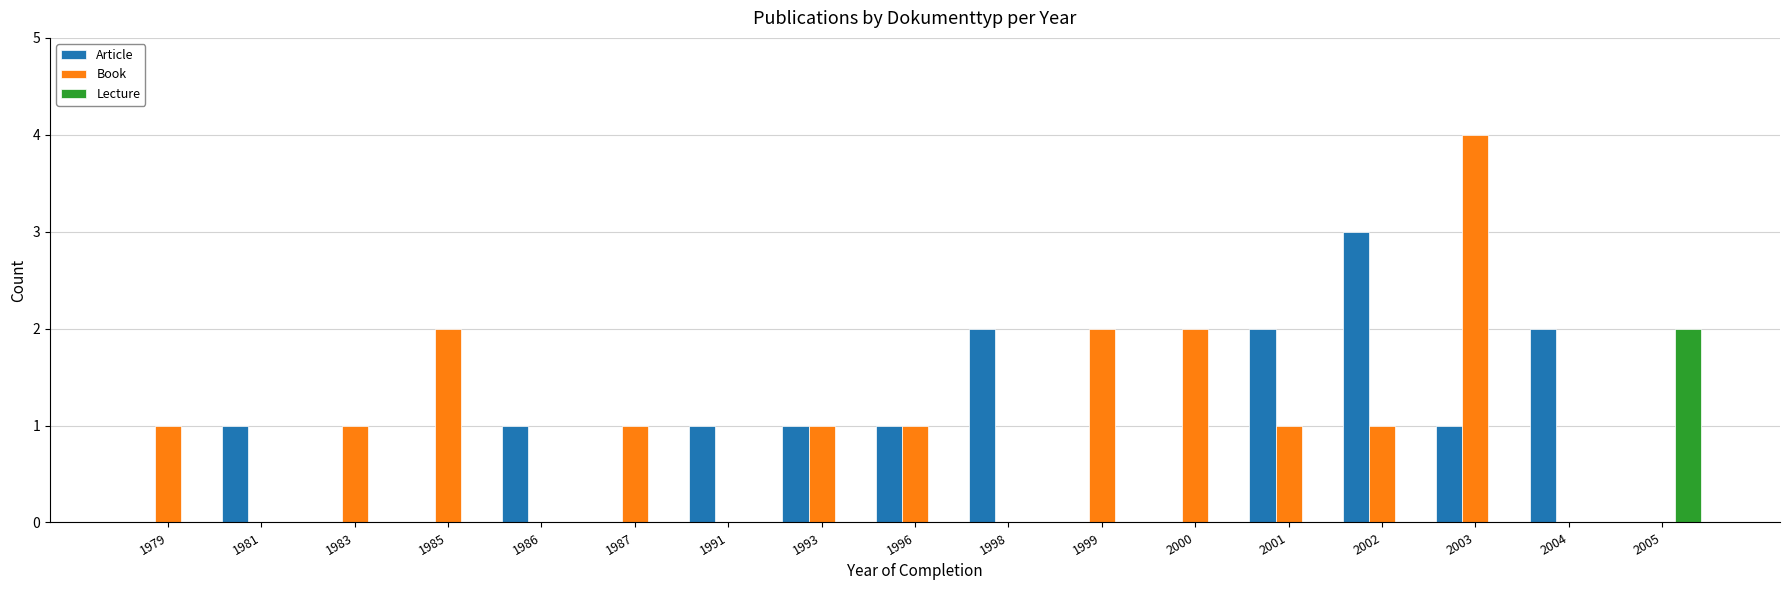

What are all the series names shown in the legend?

Article, Book, Lecture